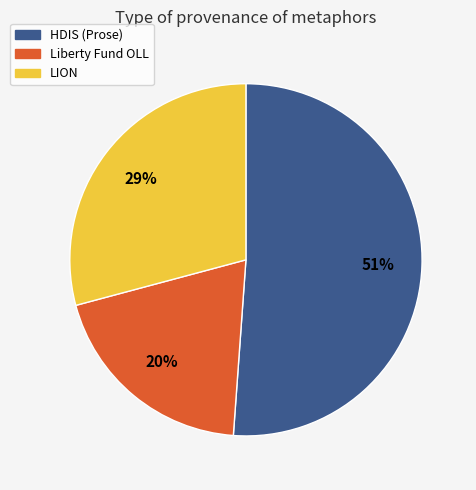

To the nearest percent, what is the difference between the largest and smallest slice percentages?

31%